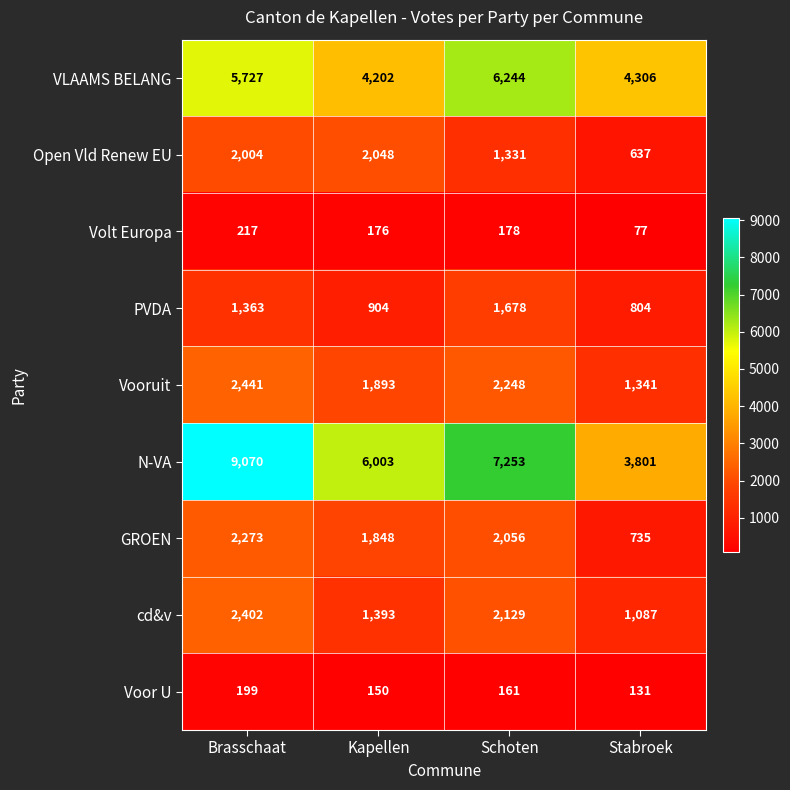

Which series changed the most between Brasschaat and Stabroek?

N-VA